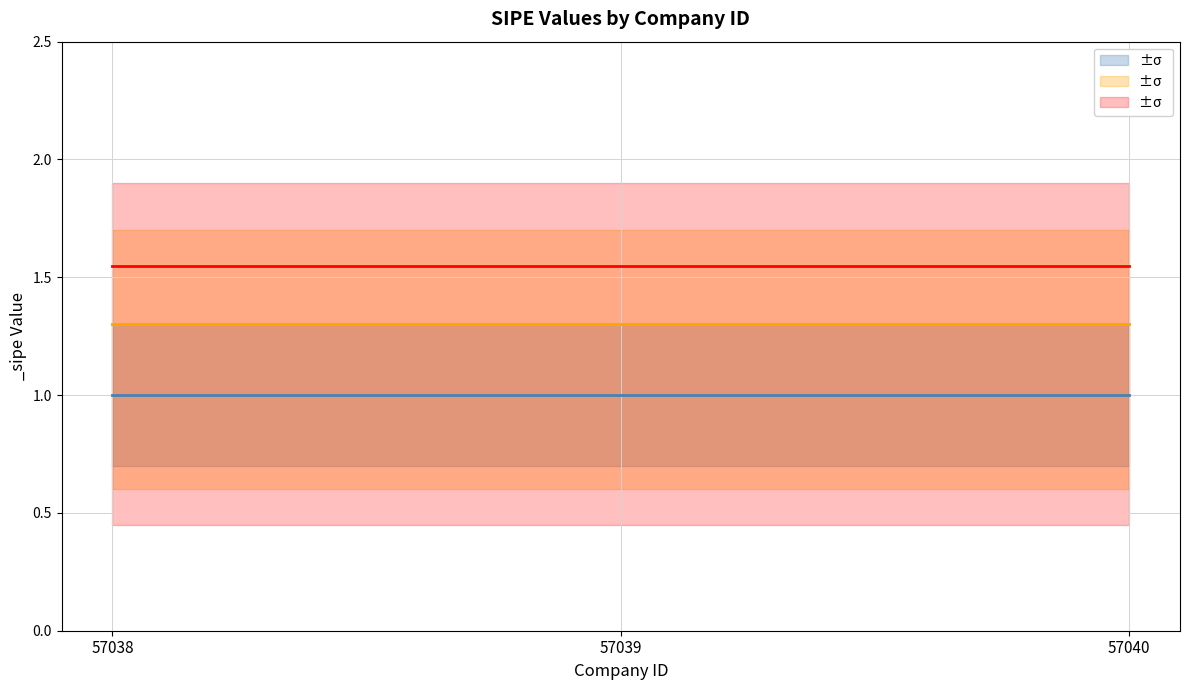

List the series in order of their peak value, highest first.

_sipe_upper, _sipe, _sipe_lower